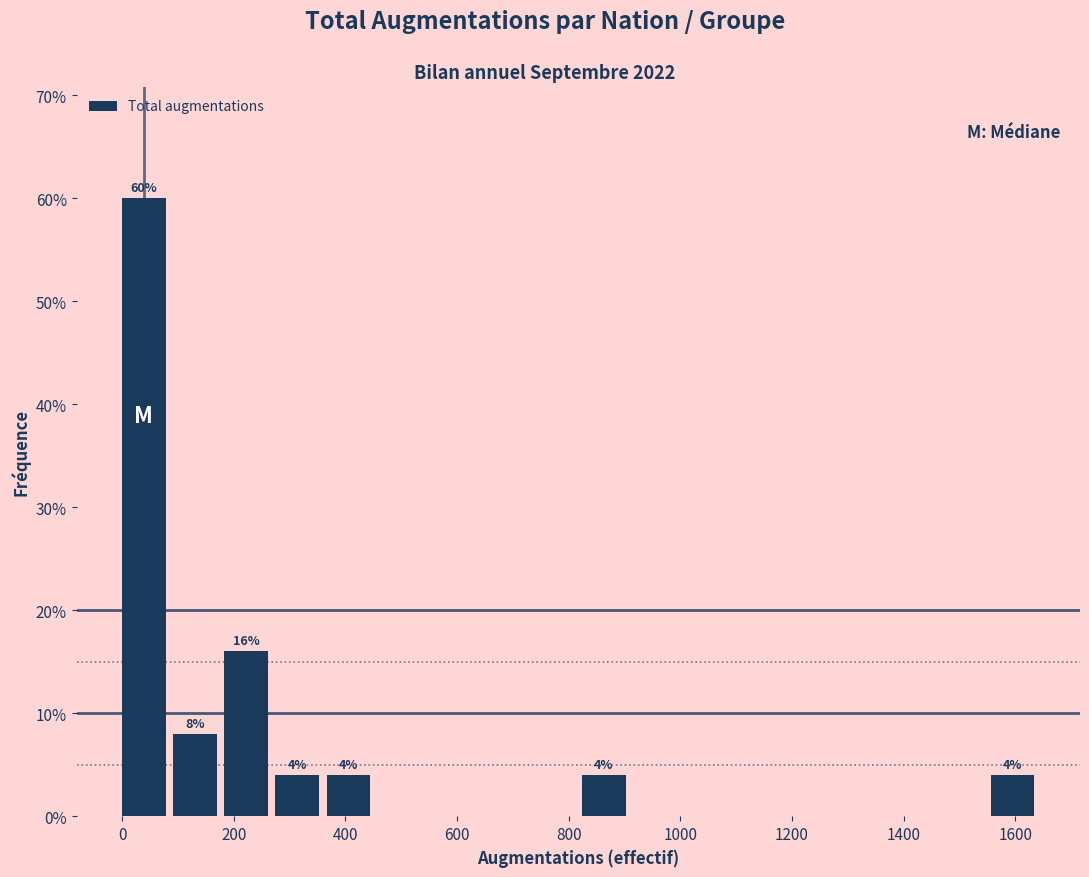

Which range on the x-axis has the tallest bar?

0 to 100